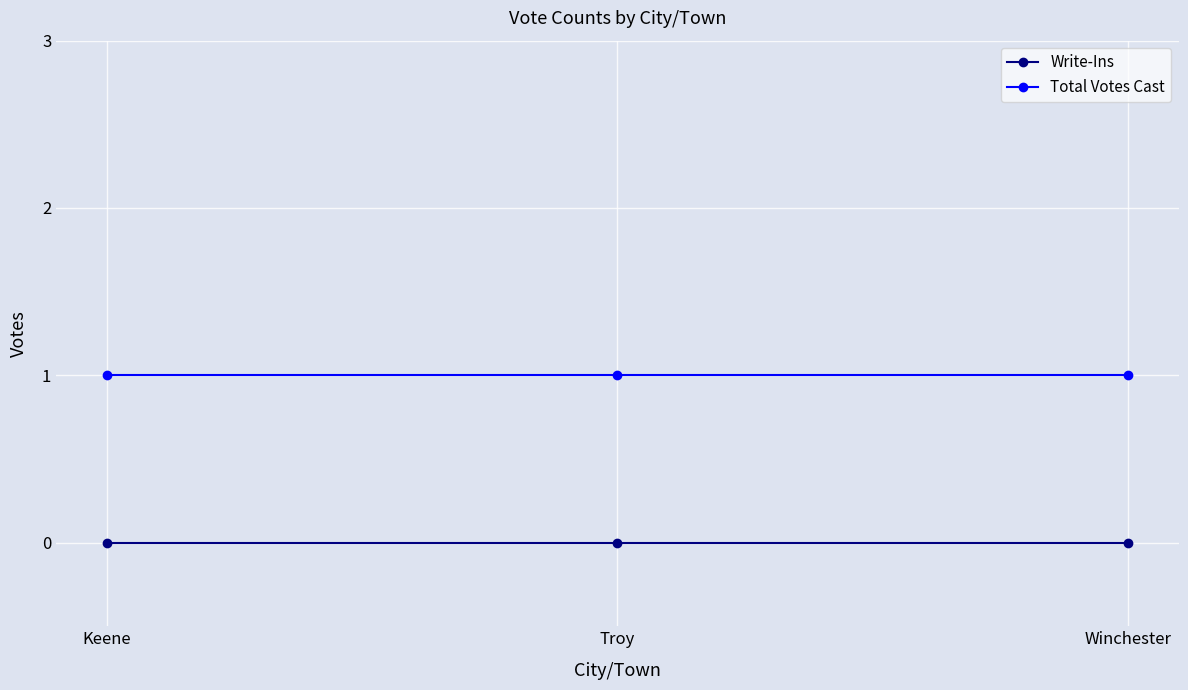

Reading left to right, transcribe all the data shown in this chart.

Write-Ins: Keene=0	Troy=0	Winchester=0
Total Votes Cast: Keene=1	Troy=1	Winchester=1